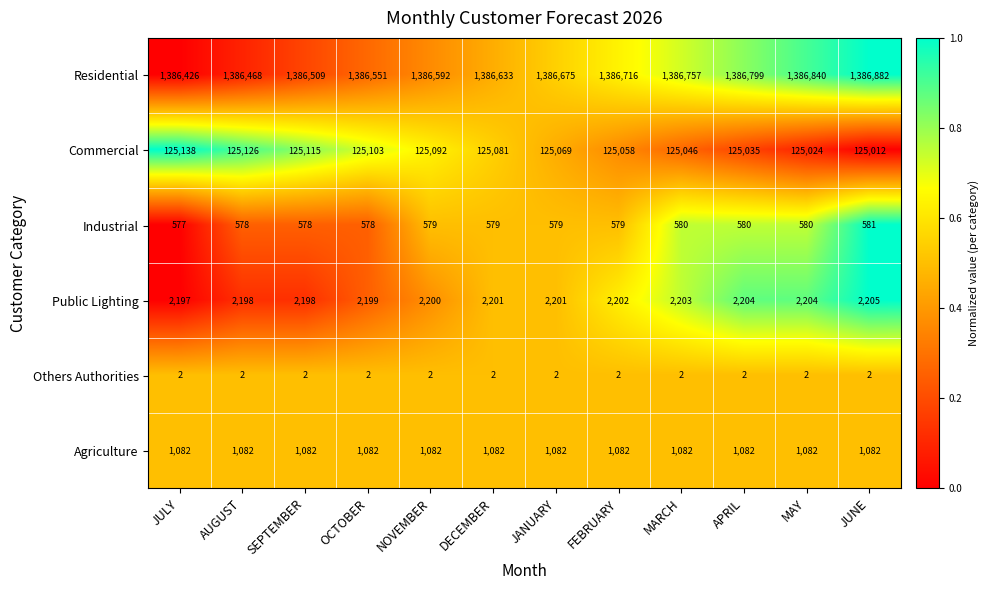

The value of Residential at NOVEMBER is 1874898. True or false?

False